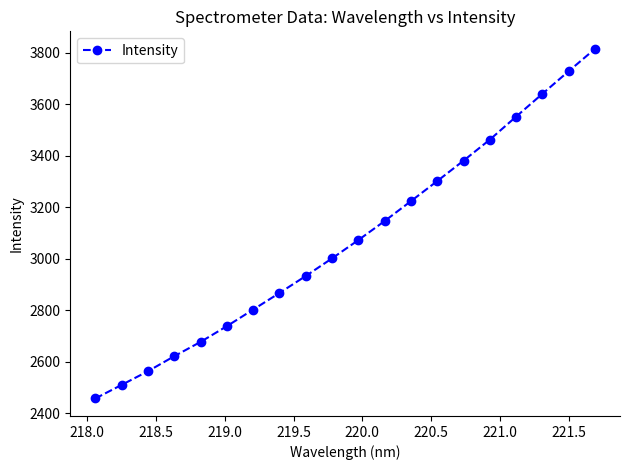

What is the value of the 19th point from the left?

3729.4